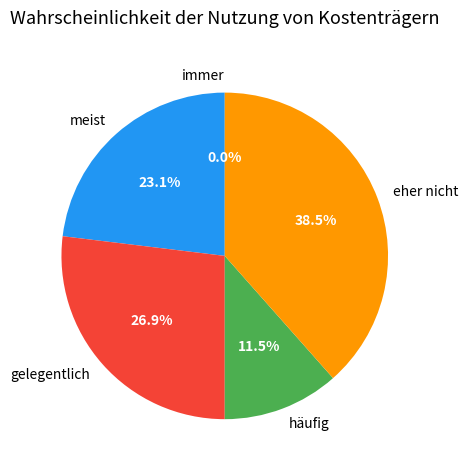

Which category has the smallest portion of the pie?

immer